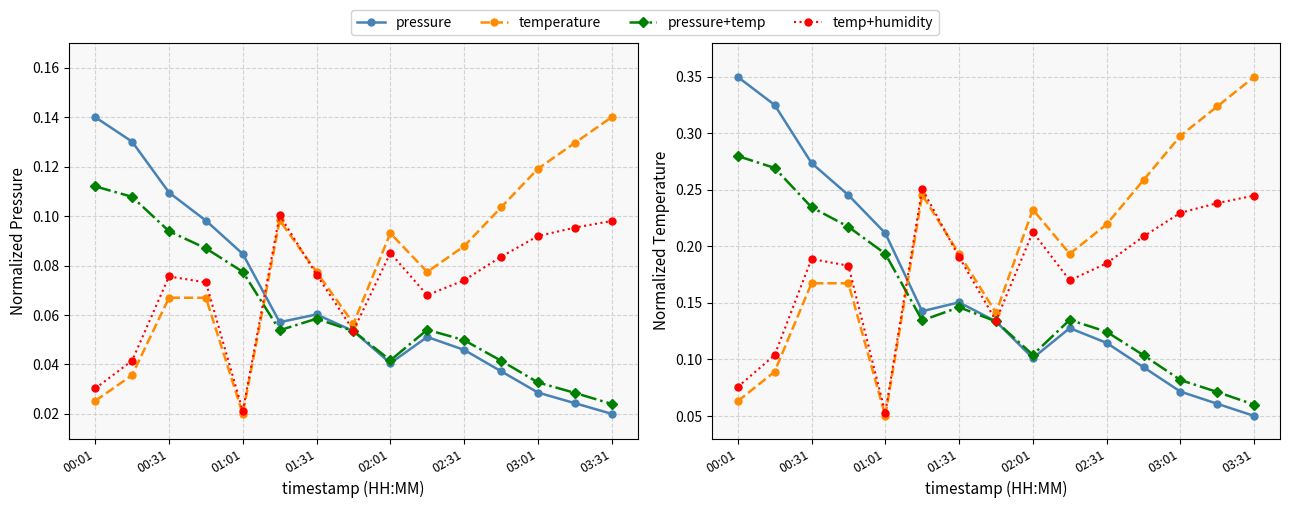

Reading left to right, what are all the values shown in this chart?

pressure: 0.3	0.3	0.3	0.2	0.2	0.1	0.2	0.1	0.1	0.1	0.1	0.1	0.1	0.1	0.1
temperature: 0.1	0.1	0.2	0.2	0.1	0.2	0.2	0.1	0.2	0.2	0.2	0.3	0.3	0.3	0.3
pressure+temp: 0.3	0.3	0.2	0.2	0.2	0.1	0.1	0.1	0.1	0.1	0.1	0.1	0.1	0.1	0.1
temp+humidity: 0.1	0.1	0.2	0.2	0.1	0.3	0.2	0.1	0.2	0.2	0.2	0.2	0.2	0.2	0.2